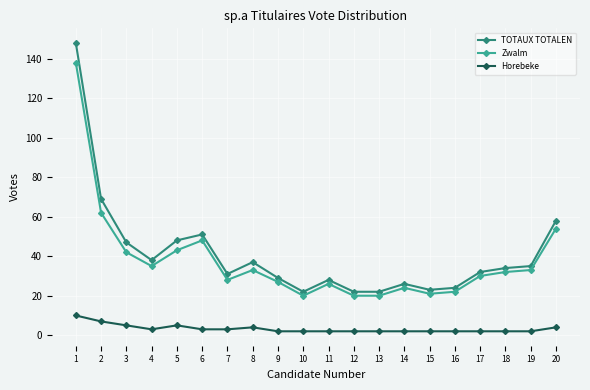

Which series has the largest range (max minus min)?

TOTAUX TOTALEN